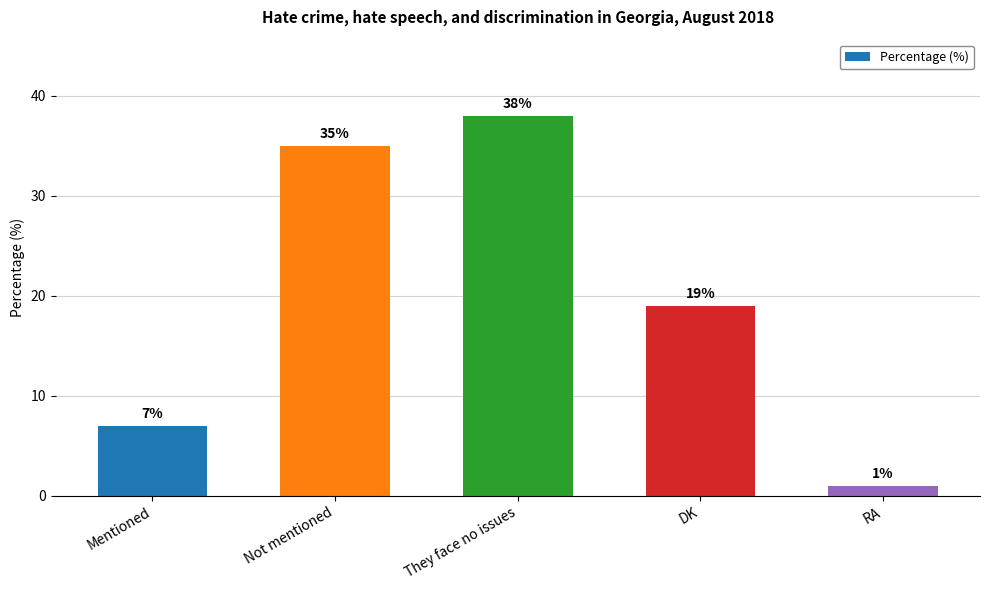

What is the value of the 4th bar from the left?

19